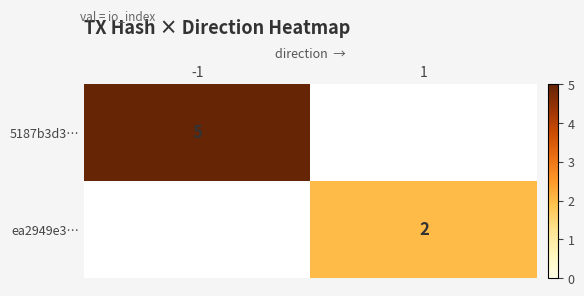

The value of ea2949e3… at 1 is 1. True or false?

False